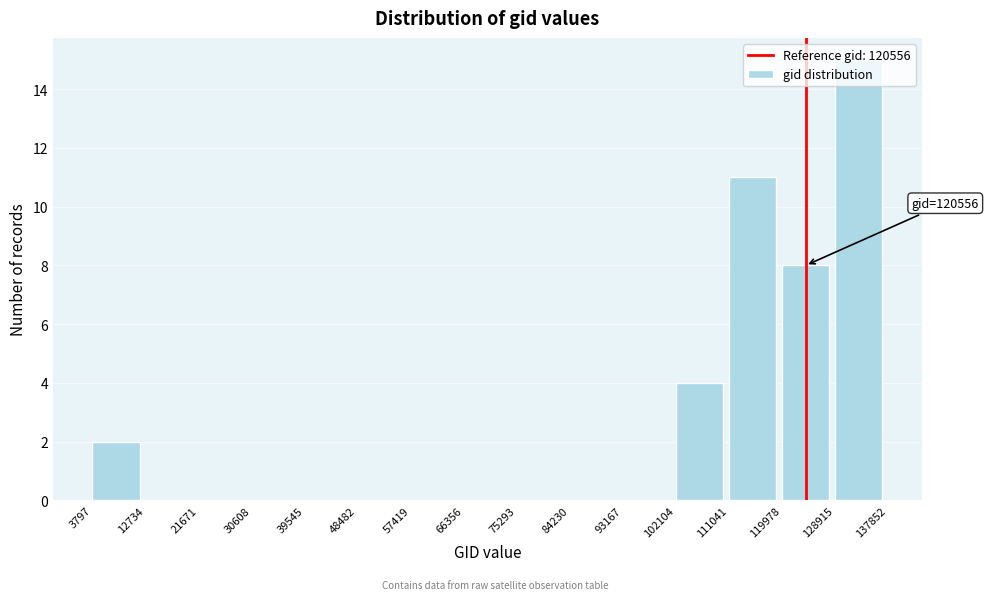

Which range on the x-axis has the tallest bar?

128915 to 137852